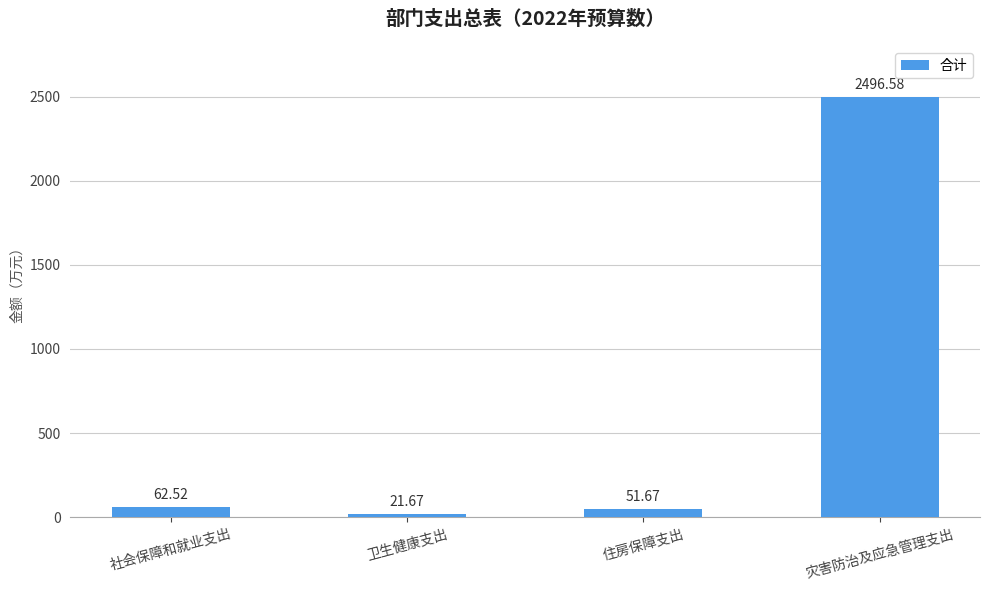

What is the smallest value displayed?

21.7